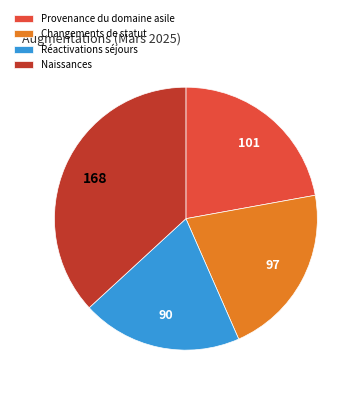

Do Provenance du domaine asile and Réactivations séjours together represent more than half of the pie?

No